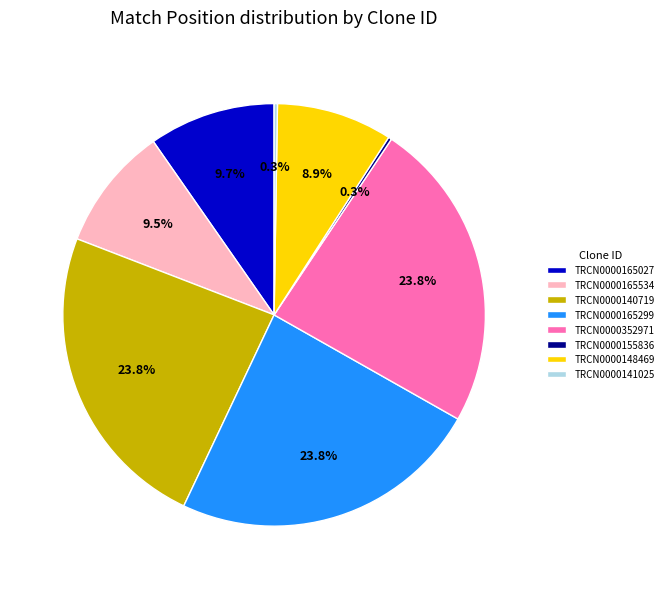

True or false: TRCN0000140719 accounts for 14% of the total.

False